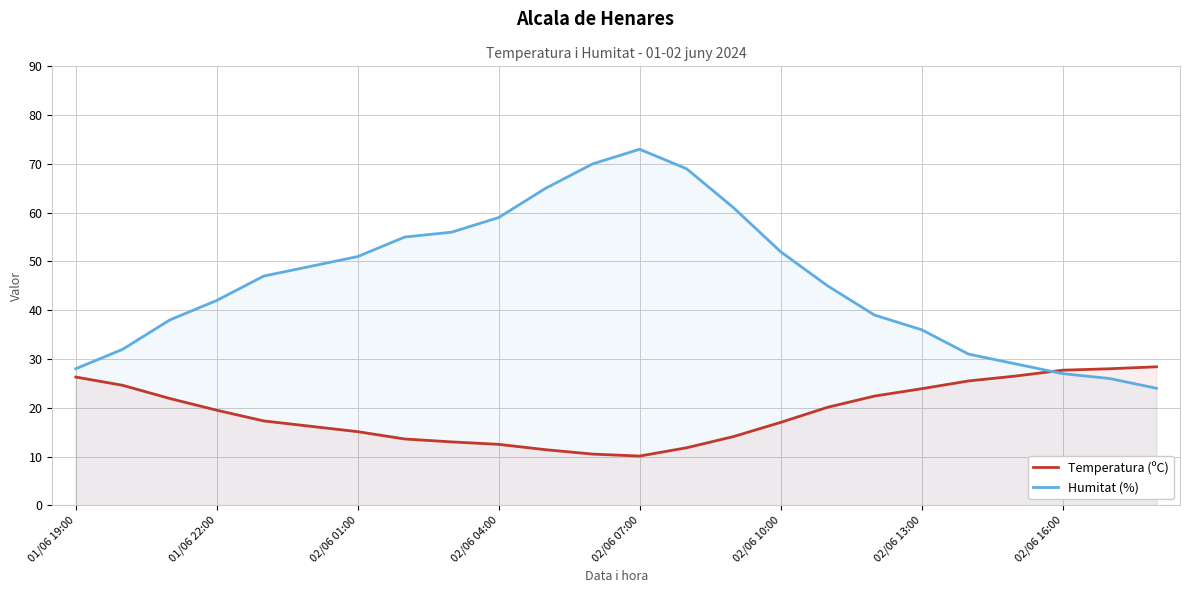

What is the maximum value shown in the chart?

73.0